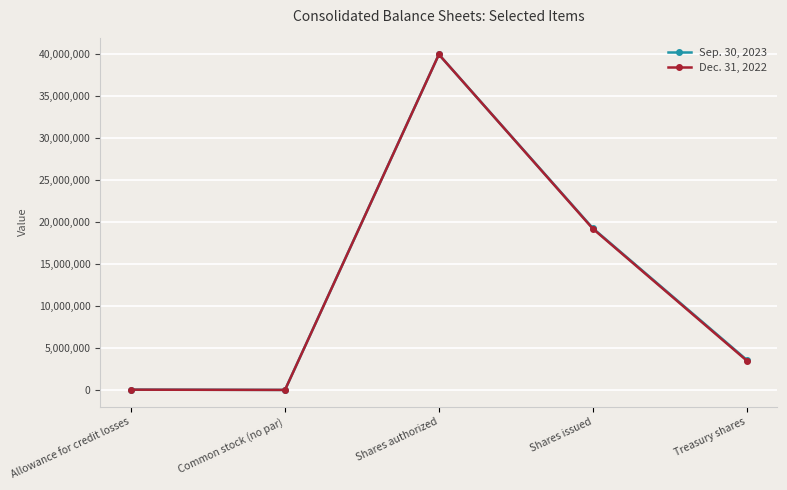

Which series changed the most between Common stock (no par) and Shares issued?

Sep. 30, 2023